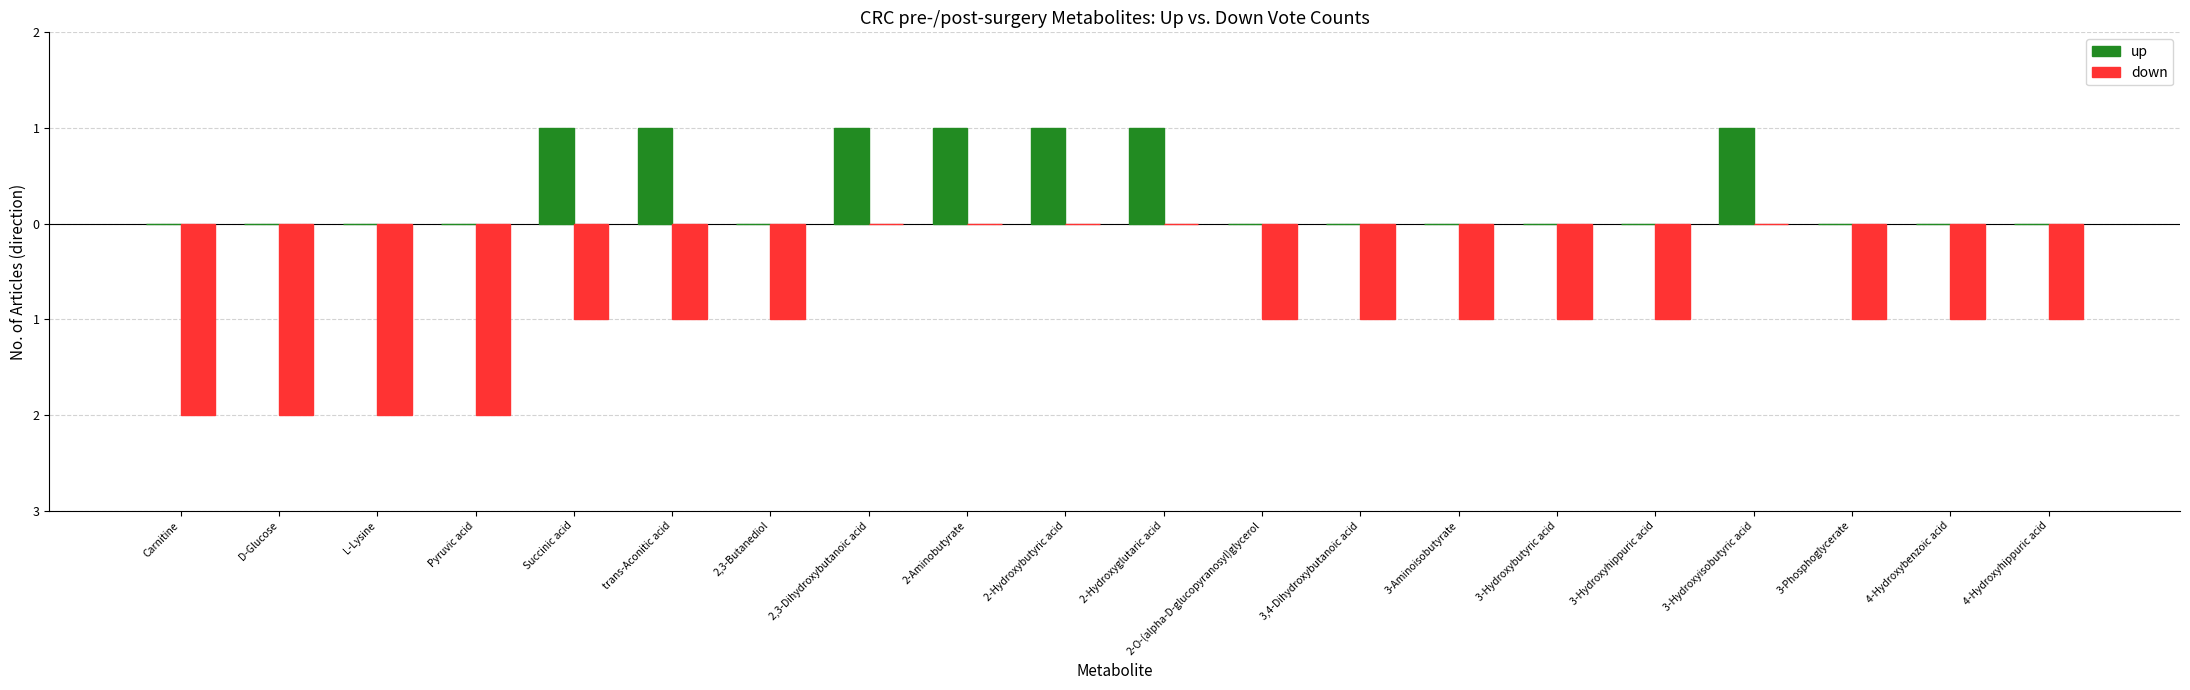

What is the spread (max minus min) of values at Carnitine?

2